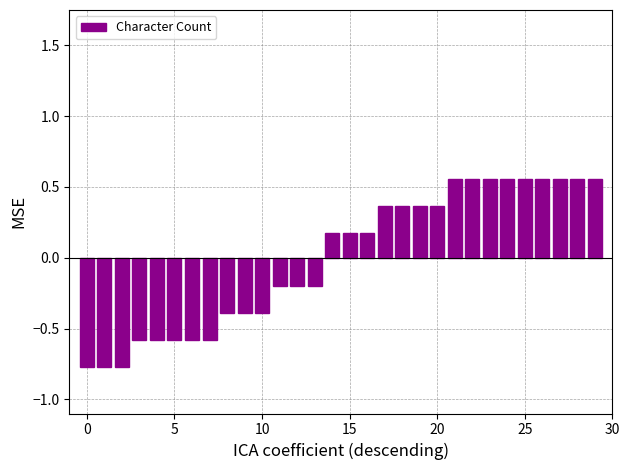

What is the difference between the second highest and minimum values?

1.3